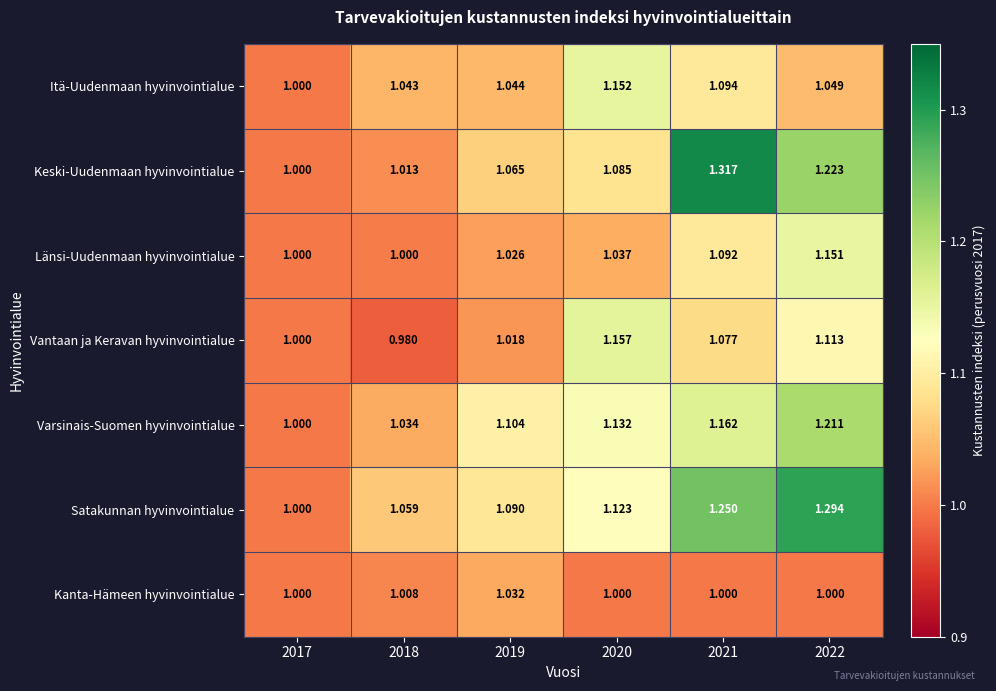

Is the value of Länsi-Uudenmaan hyvinvointialue at 2020 greater than the value of Varsinais-Suomen hyvinvointialue at 2019?

No